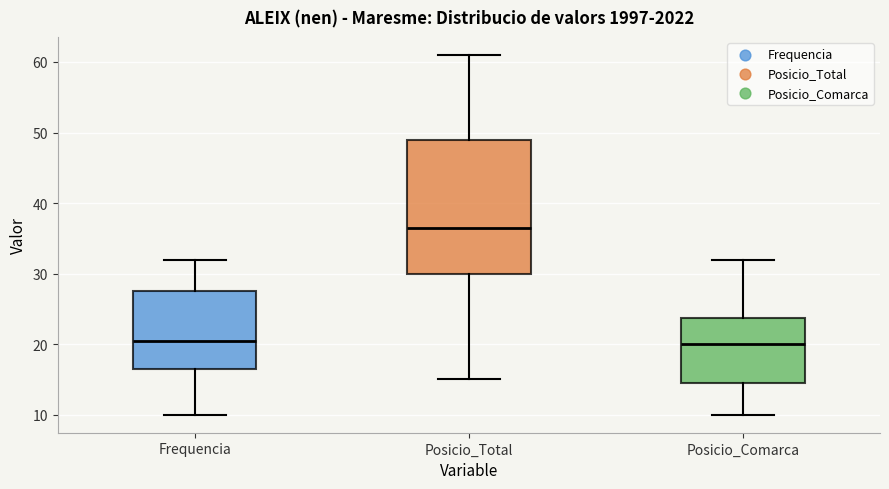

Comparing the boxes themselves (not the whiskers), which one is the tallest?

Posicio_Total